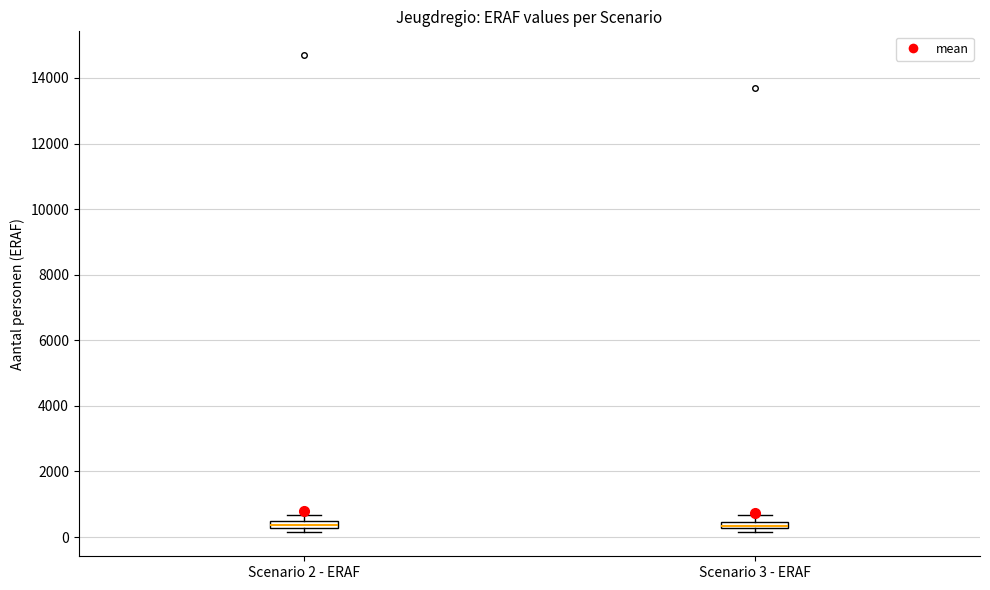

Where is the lower edge of the box for Scenario 2 - ERAF on the y-axis? The values are not printed on the chart, so give them approximately, as read against the axis.

200